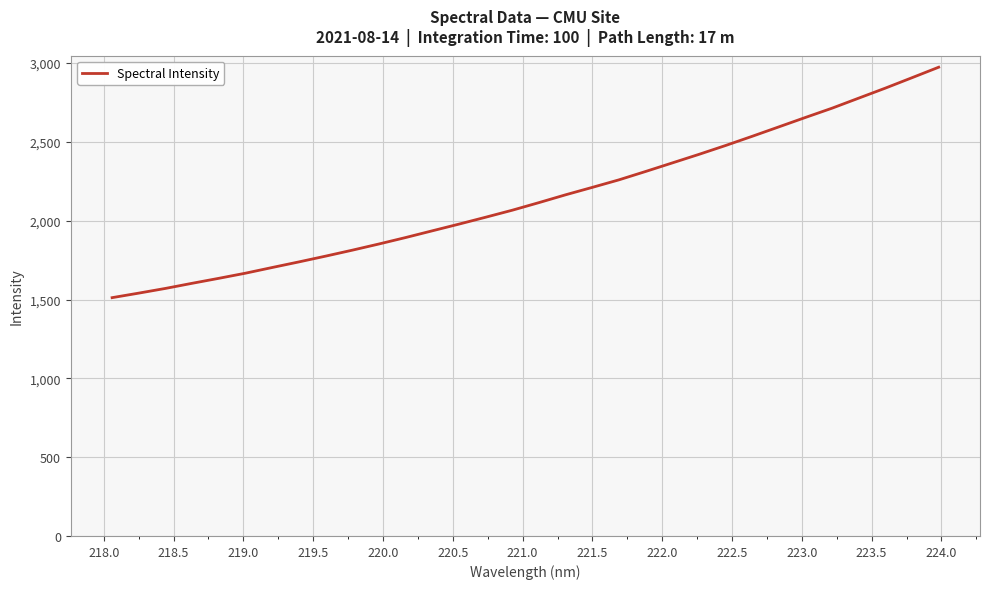

What is the smallest value displayed?

1511.9